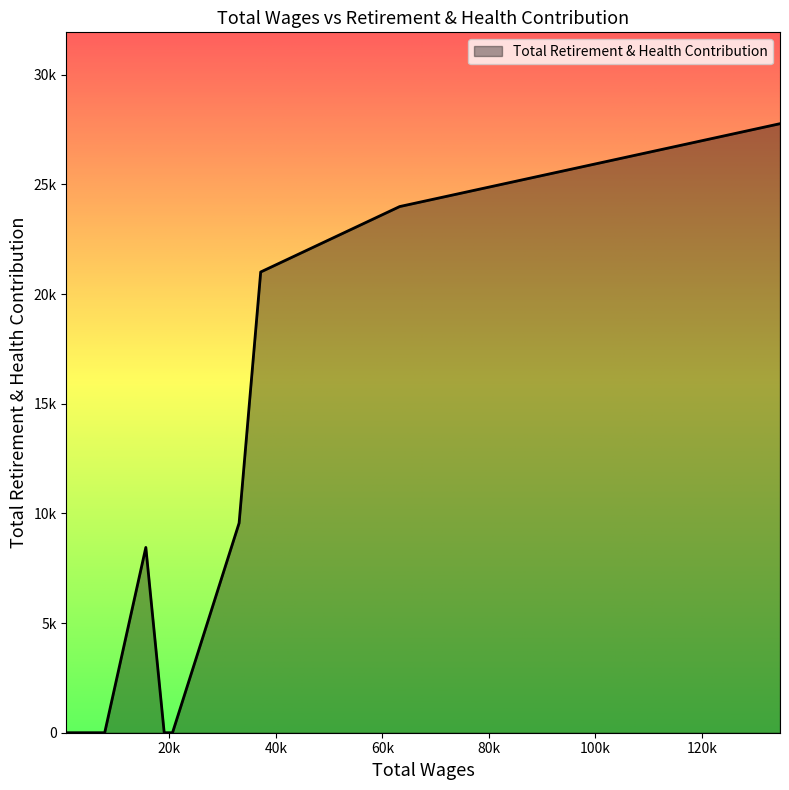

List the labels in order of value, largest first.

134667.0, 63240.0, 54492.0, 48618.0, 37138.0, 33081.0, 15565.0, 20574.0, 19015.0, 7839.0, 4655.0, 1108.0, 648.0